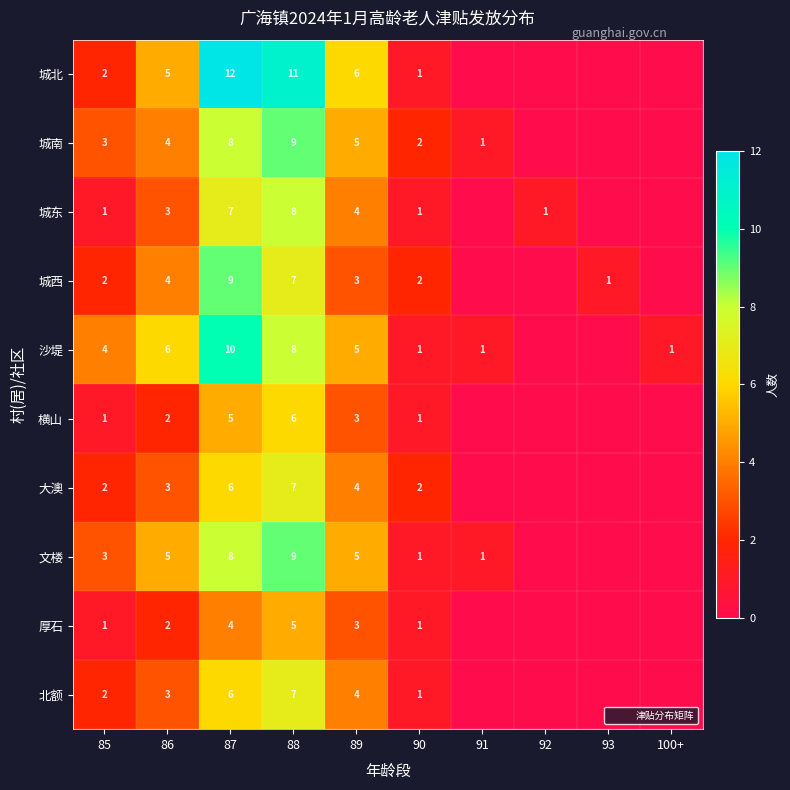

What is the spread (max minus min) of values at 86?

4